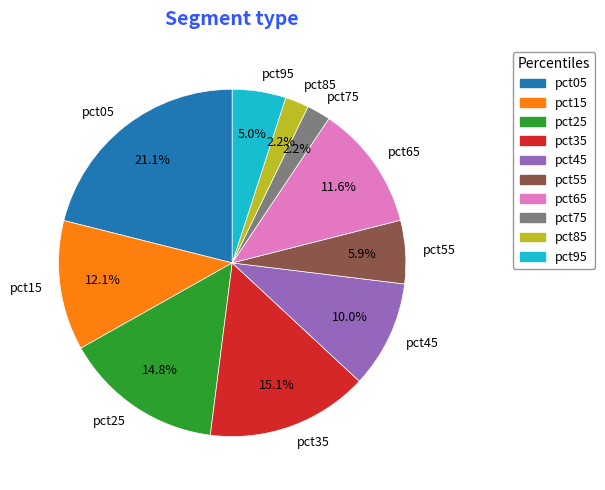

Is pct25 the majority of the pie?

No